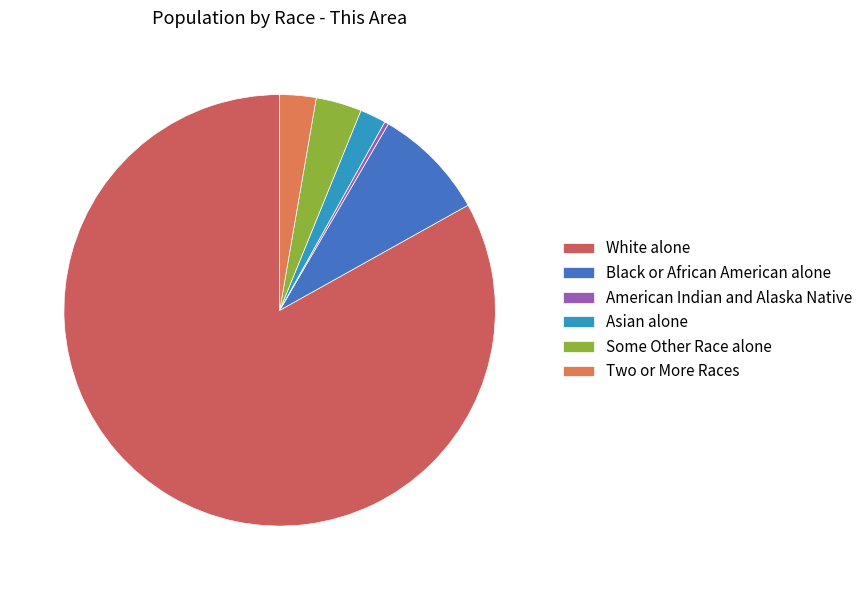

How many slices are in this pie chart?

6